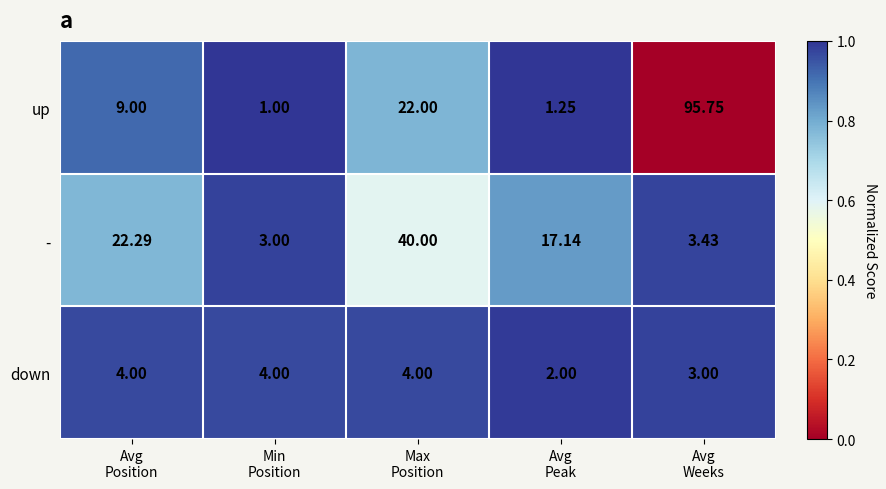

Rank the series by their maximum value, from lowest to highest.

down, -, up